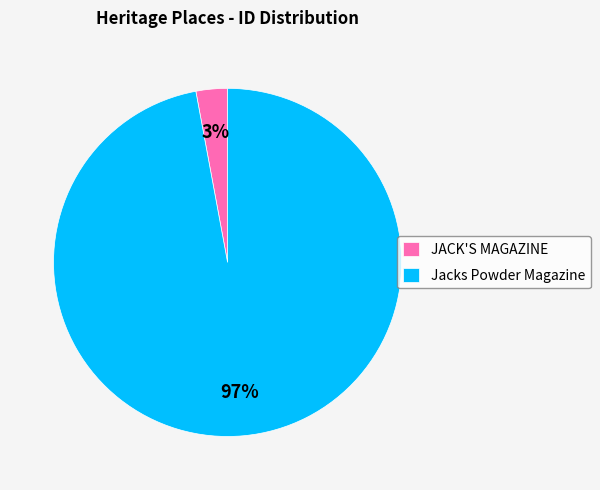

What is the smallest slice in the pie chart?

JACK'S MAGAZINE